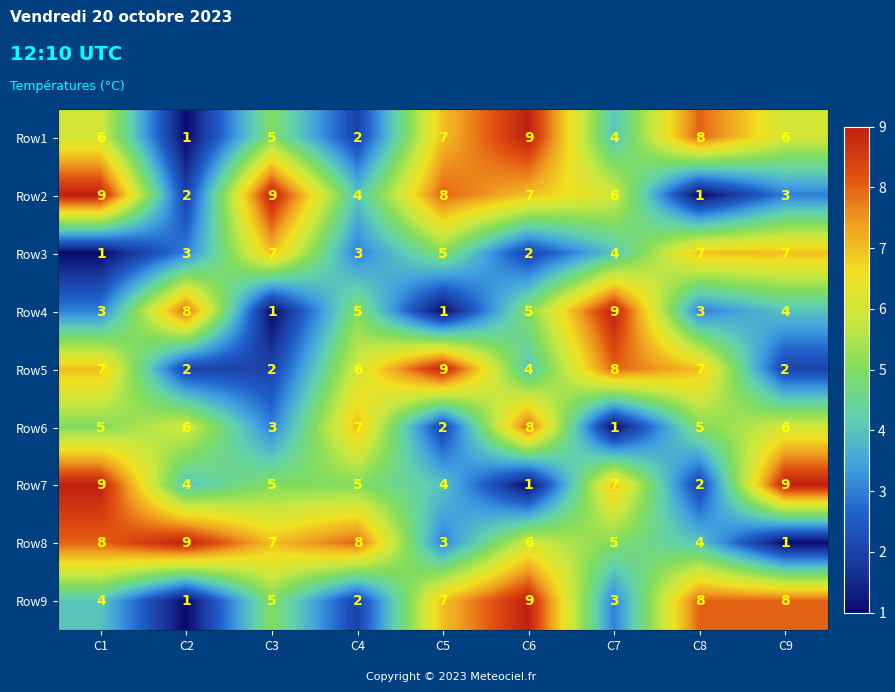

What value does the Row5 series have at C1?

7